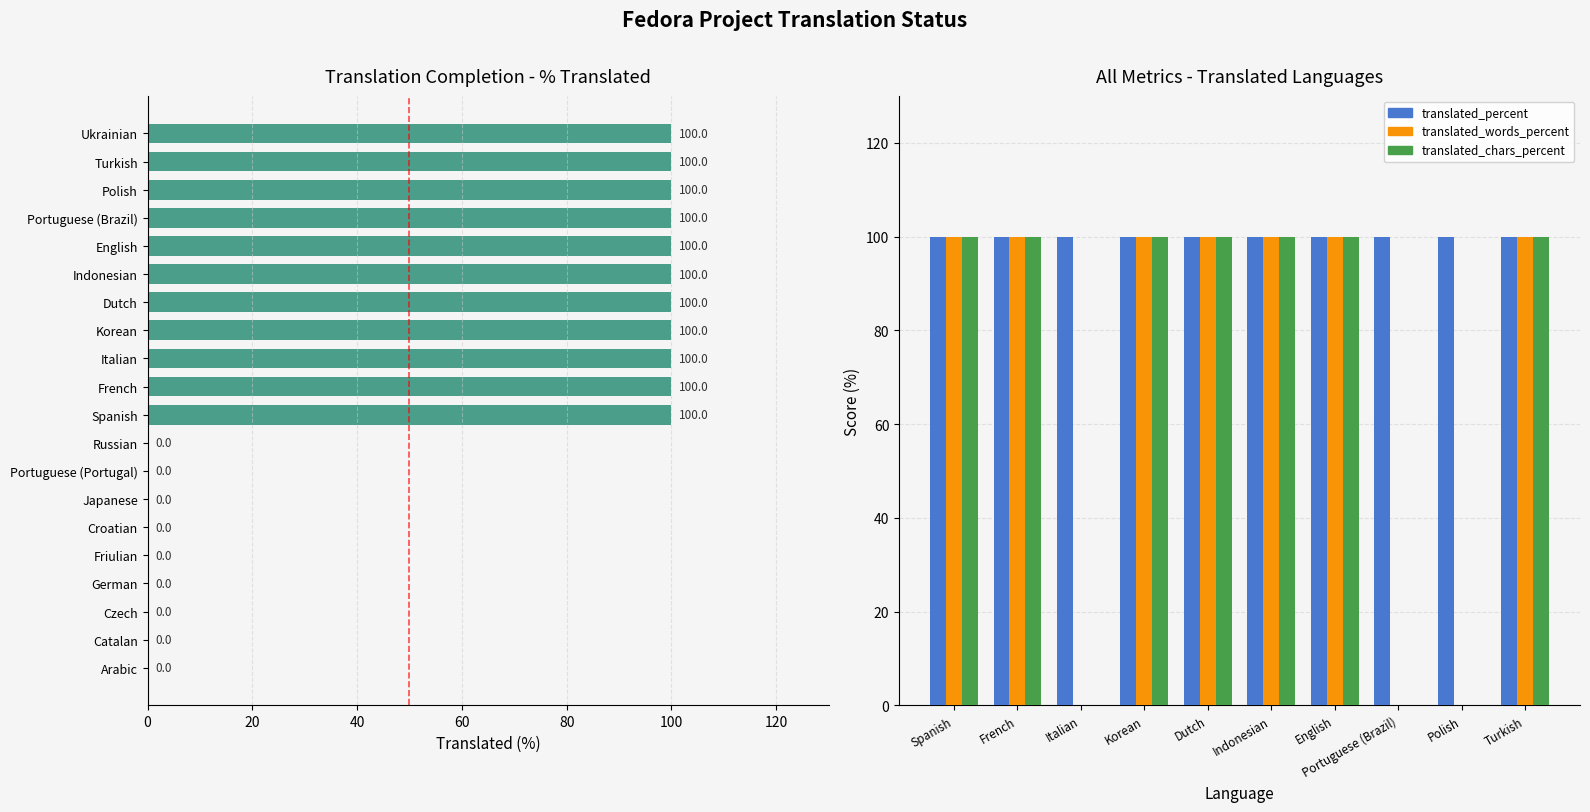

Which series has the widest spread of values?

translated_words_percent